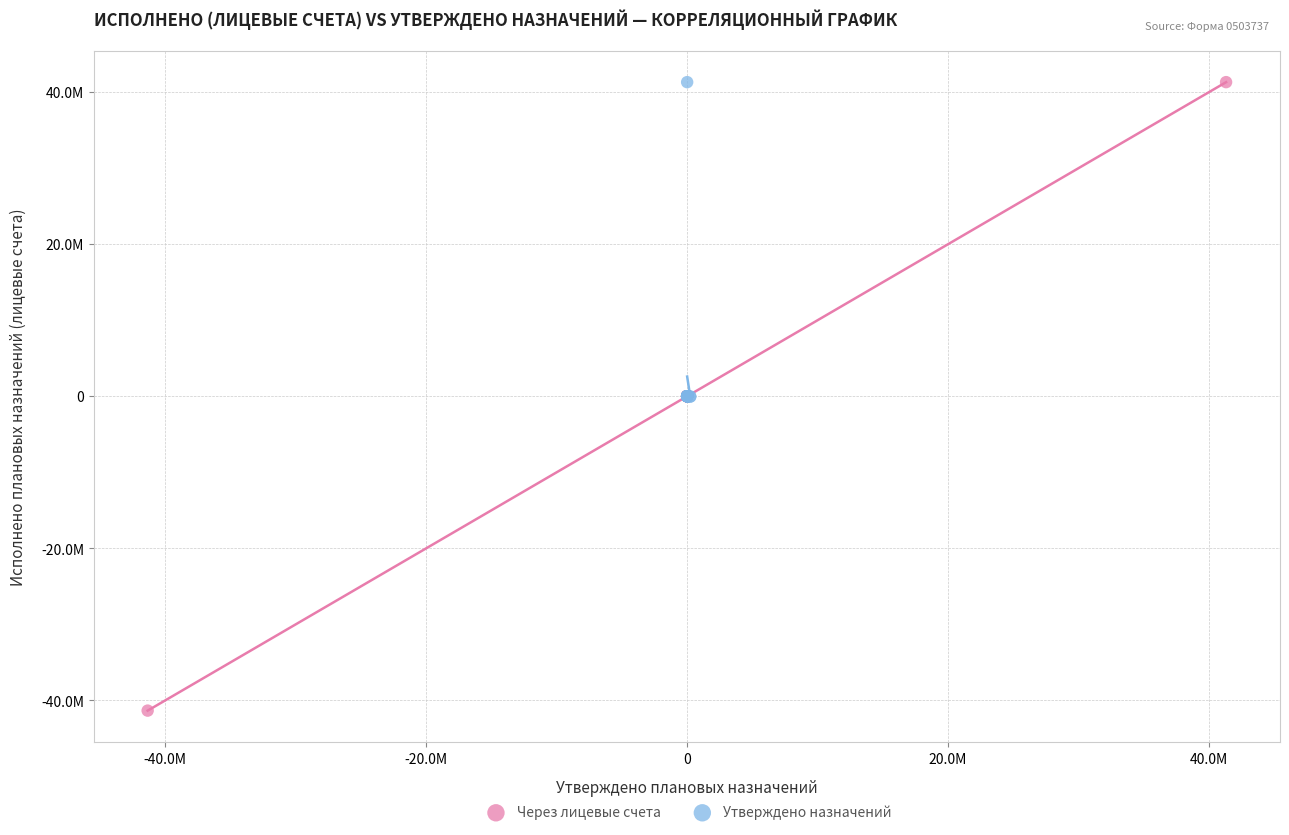

What are all the series names shown in the legend?

Через лицевые счета, Утверждено назначений